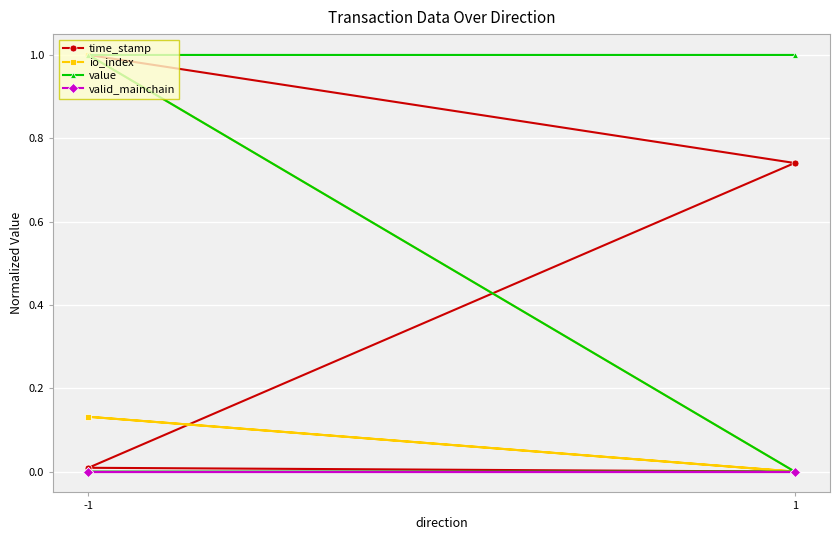

Reading right to left, what are all the values shown in this chart?

time_stamp: 0.0	0.0	0.7	1.0
io_index: 0.0	0.1	0.0	1.0
value: 1.0	1.0	0.0	0.0
valid_mainchain: 0.0	0.0	0.0	0.0